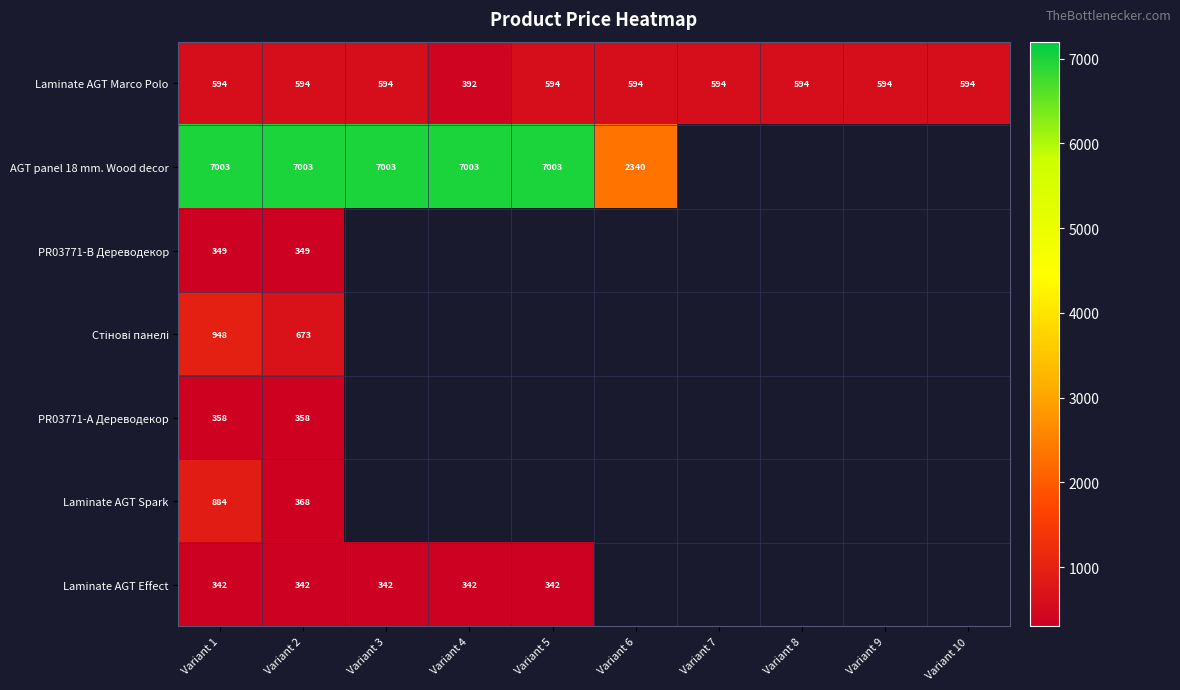

At which category is the sum across all series the highest?

Variant 1